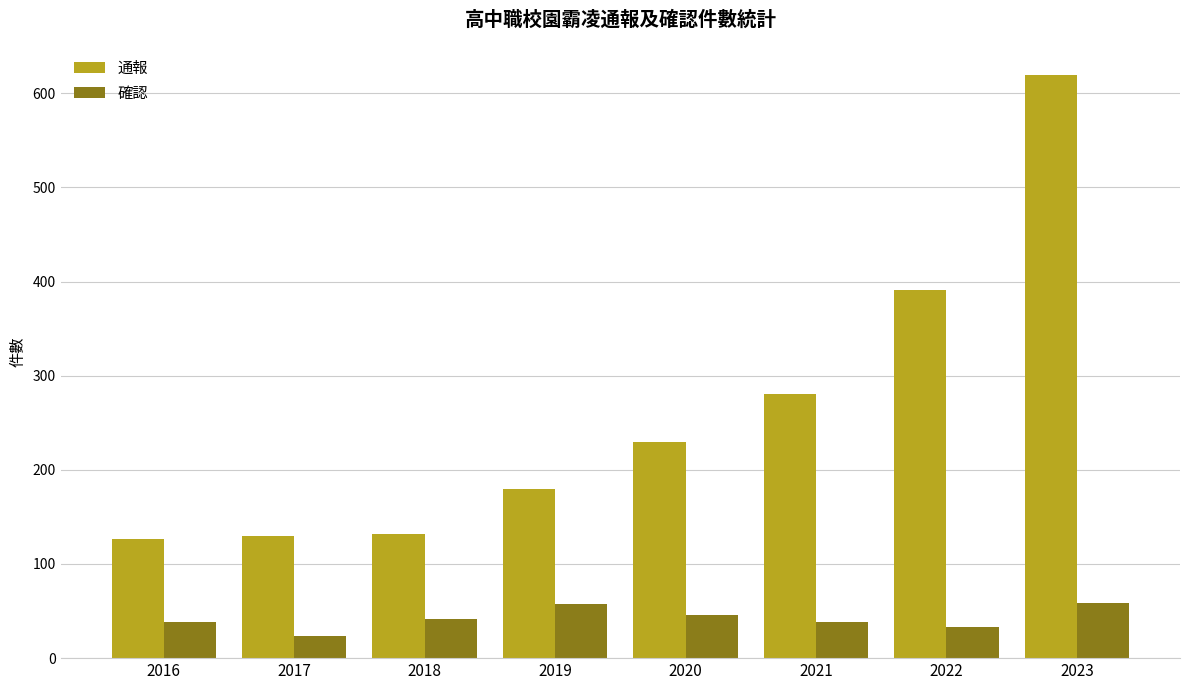

What is the minimum value for 確認?

24